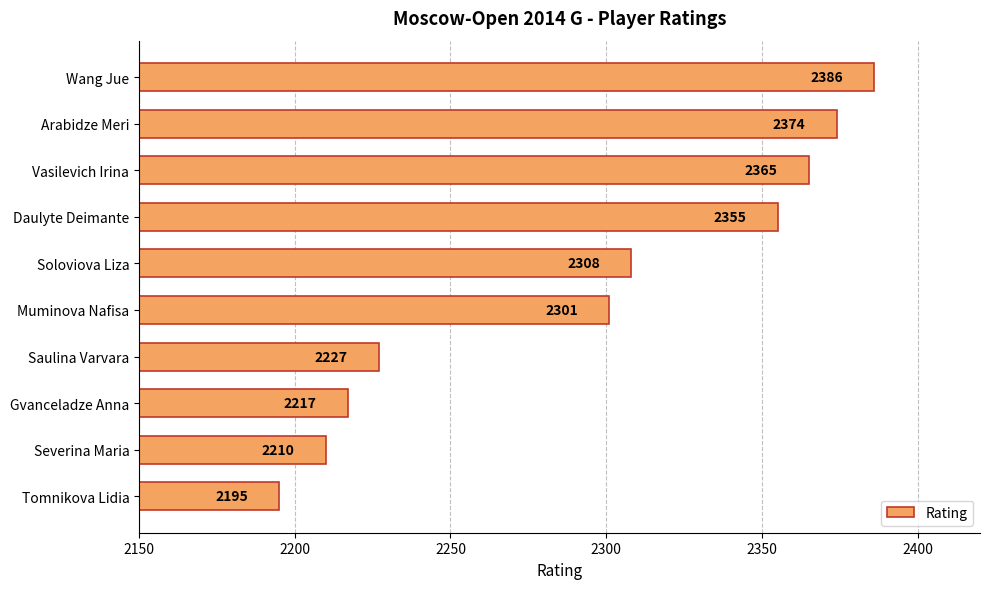

What is the label of the 9th bar from the top?

Severina Maria